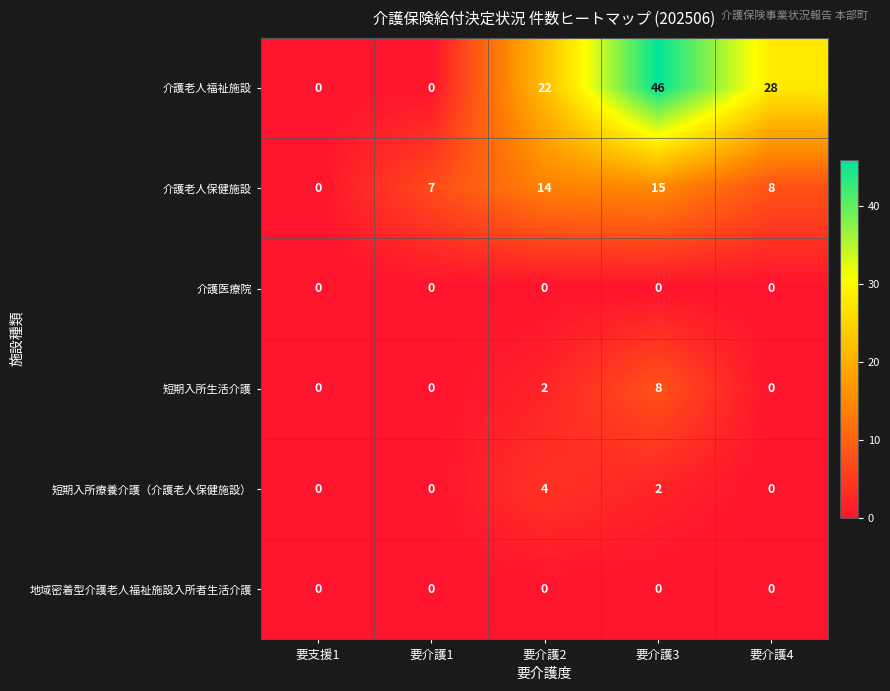

Reading left to right, list all the values displayed in this chart.

介護老人福祉施設: 要支援1=0	要介護1=0	要介護2=22	要介護3=46	要介護4=28
介護老人保健施設: 要支援1=0	要介護1=7	要介護2=14	要介護3=15	要介護4=8
介護医療院: 要支援1=0	要介護1=0	要介護2=0	要介護3=0	要介護4=0
短期入所生活介護: 要支援1=0	要介護1=0	要介護2=2	要介護3=8	要介護4=0
短期入所療養介護（介護老人保健施設）: 要支援1=0	要介護1=0	要介護2=4	要介護3=2	要介護4=0
地域密着型介護老人福祉施設入所者生活介護: 要支援1=0	要介護1=0	要介護2=0	要介護3=0	要介護4=0